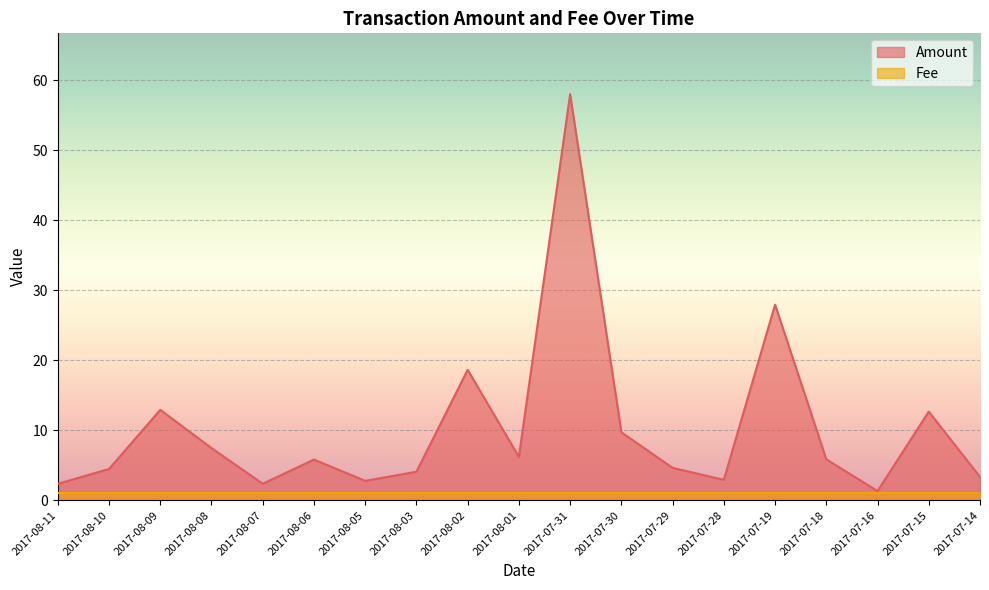

What is the change in value from 2017-08-01 to 2017-07-15?

+6.5